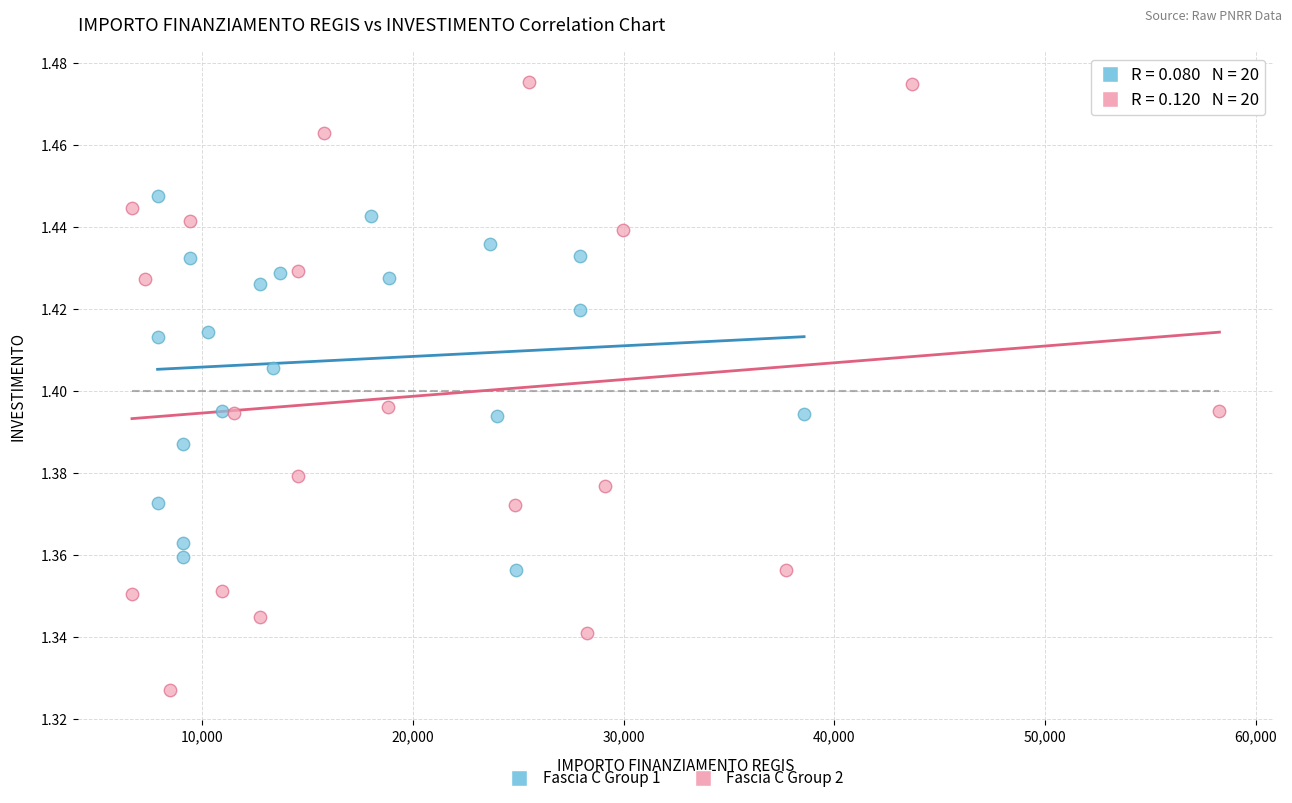

Which series reaches the minimum Y coordinate?

Fascia C Group 2